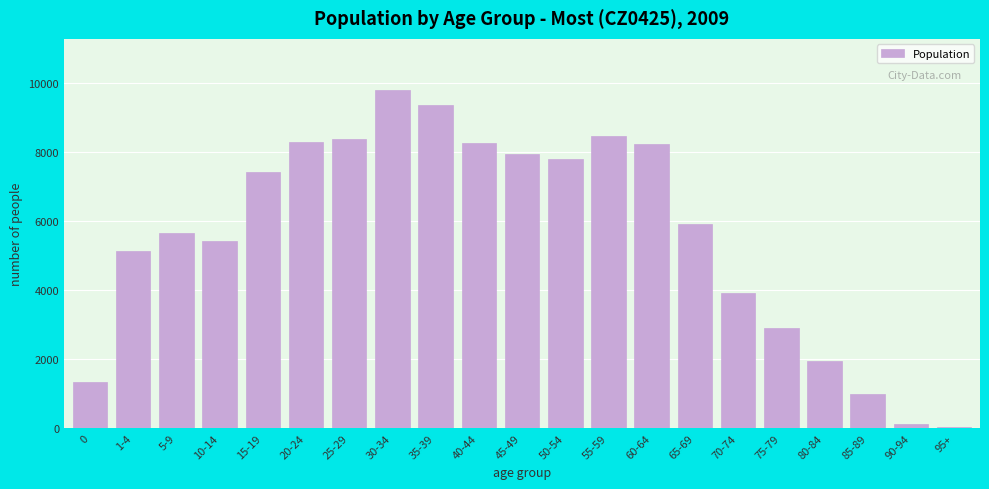

What is the label of the 20th bar from the left?

90-94